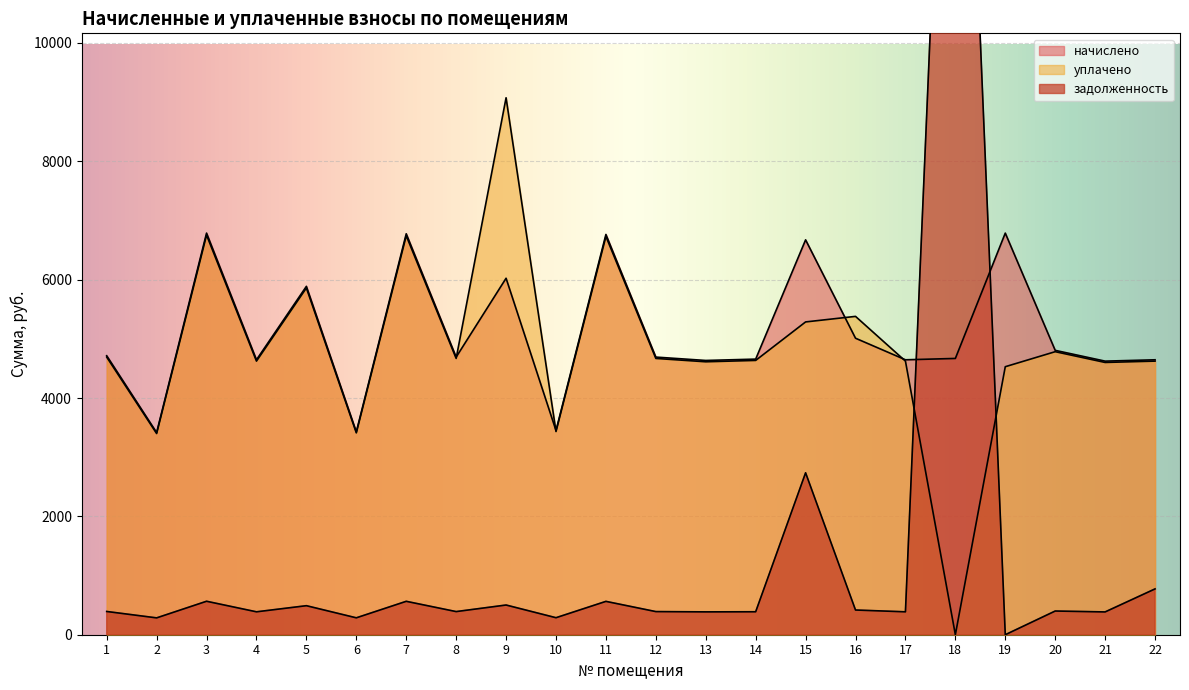

What are all the series names shown in the legend?

начислено, уплачено, задолженность